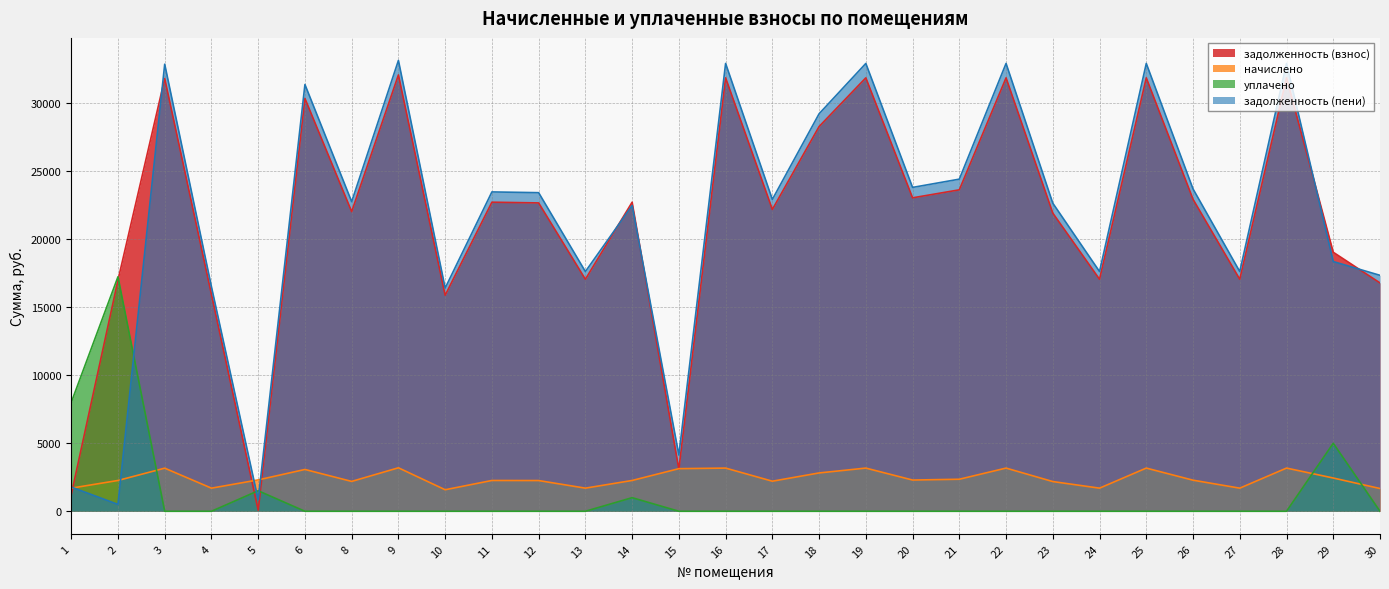

What is the difference between the highest and lowest values at 14?

21730.8